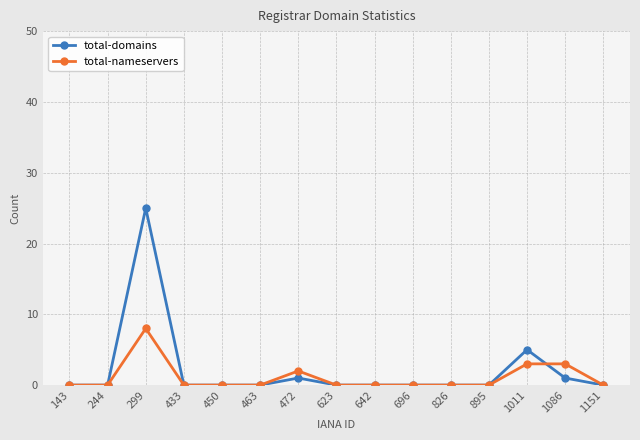

Is it true that total-domains equals 25 at 299?

True